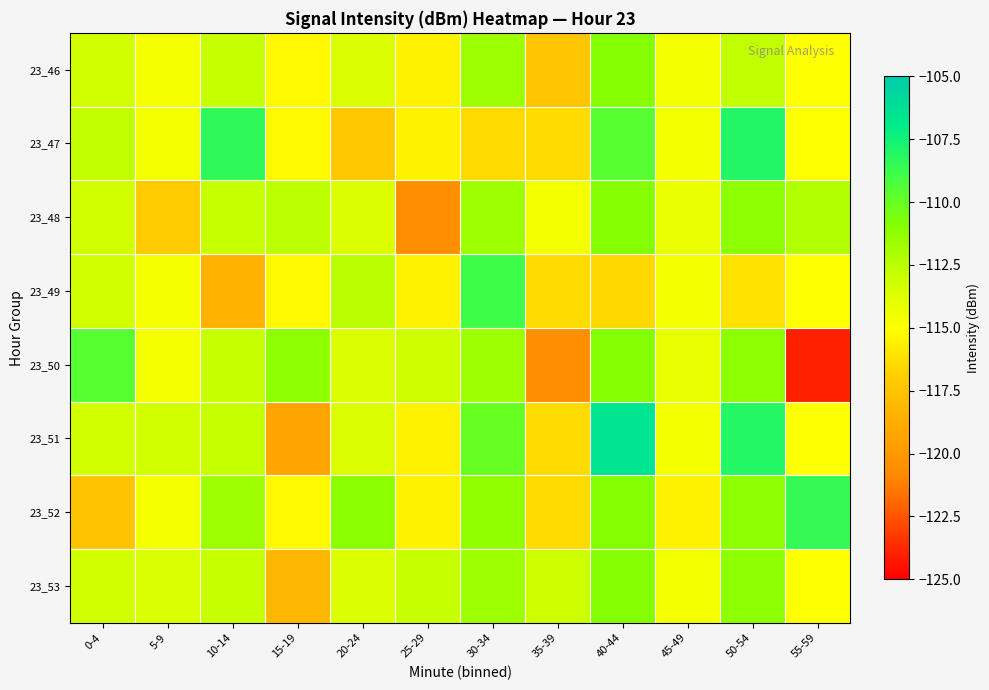

At 5-9, list the series in order from largest to smallest.

23_51, 23_53, 23_46, 23_47, 23_49, 23_50, 23_52, 23_48